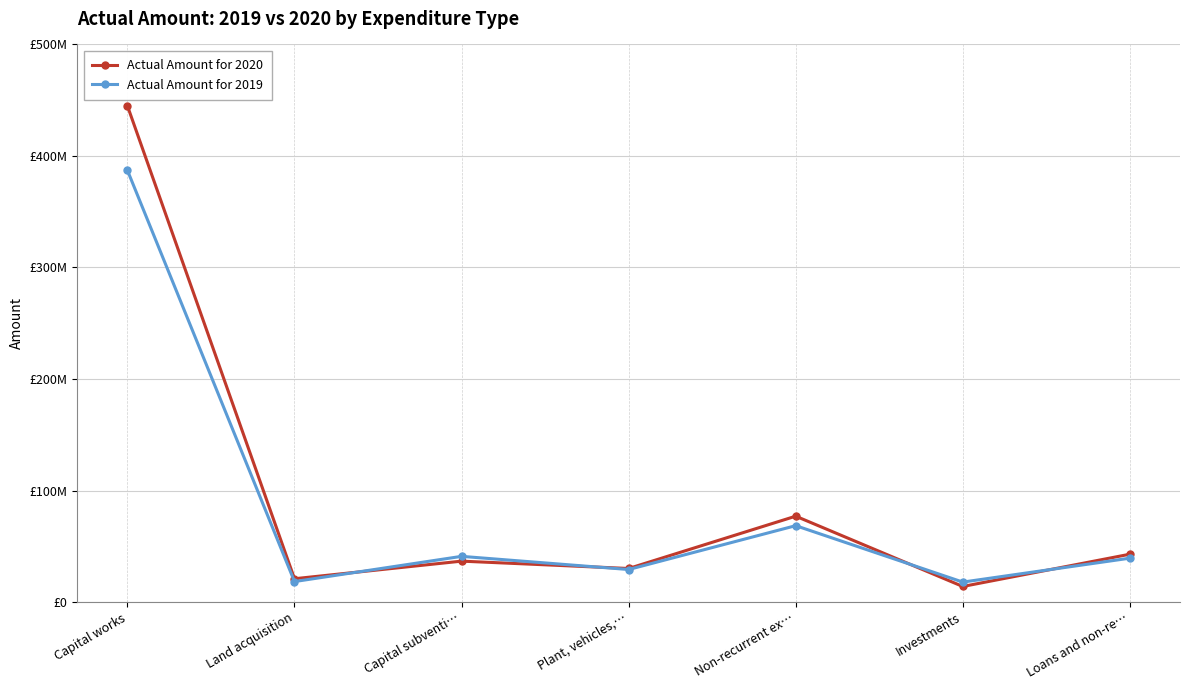

What are all the series names shown in the legend?

Actual Amount for 2020, Actual Amount for 2019